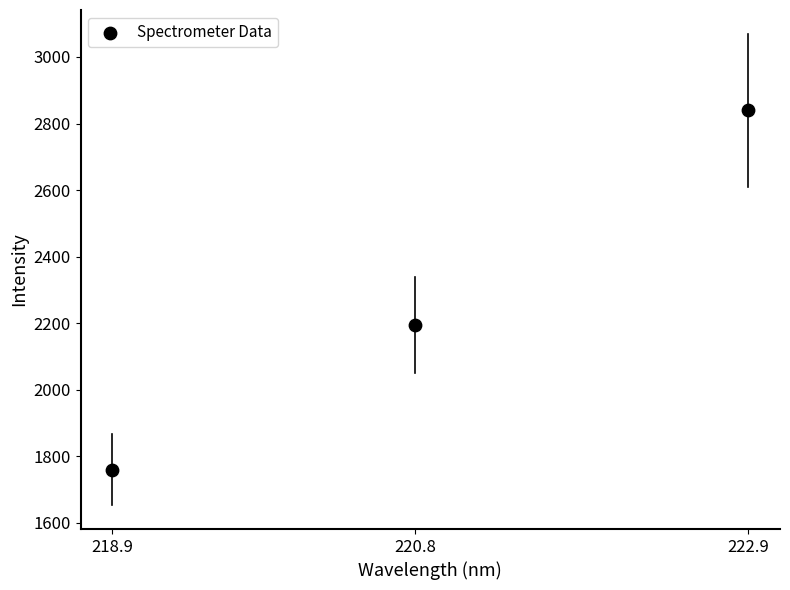

What is the range of X values (max minus min)?

4.0